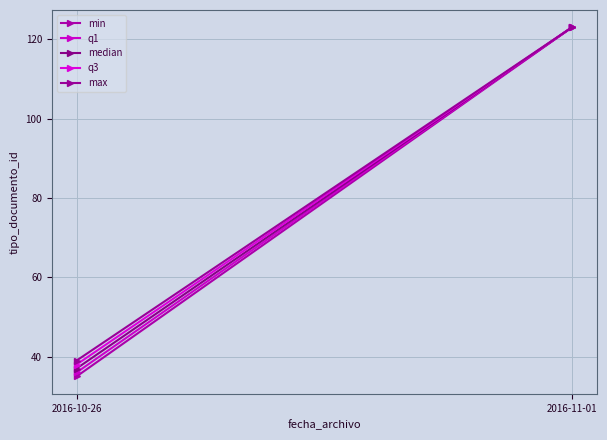

At how many categories does at least one series exceed 80?

1